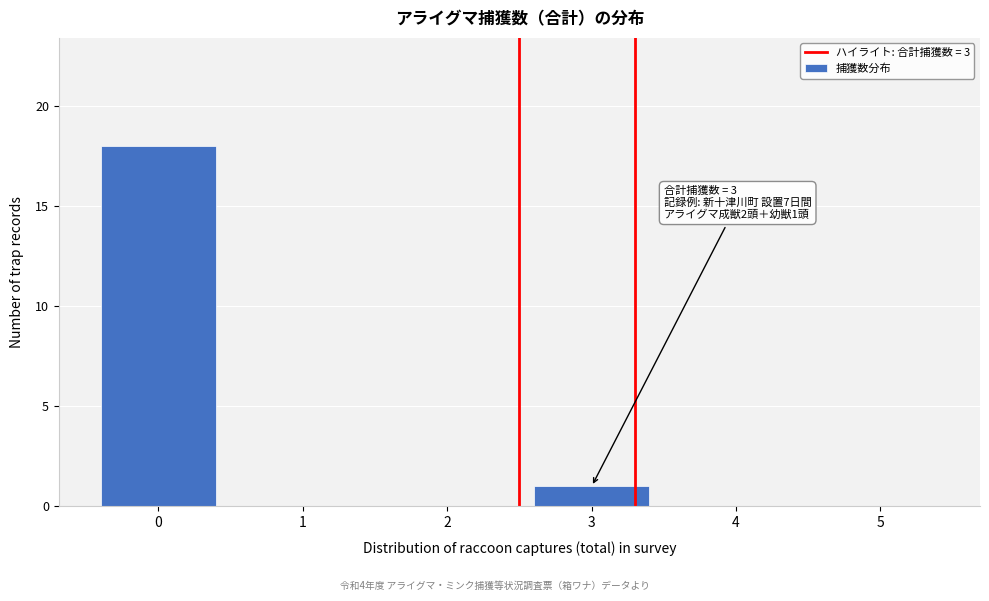

Reading right to left, what are all the values shown in this chart?

5=0	4=0	3=1	2=0	1=0	0=18